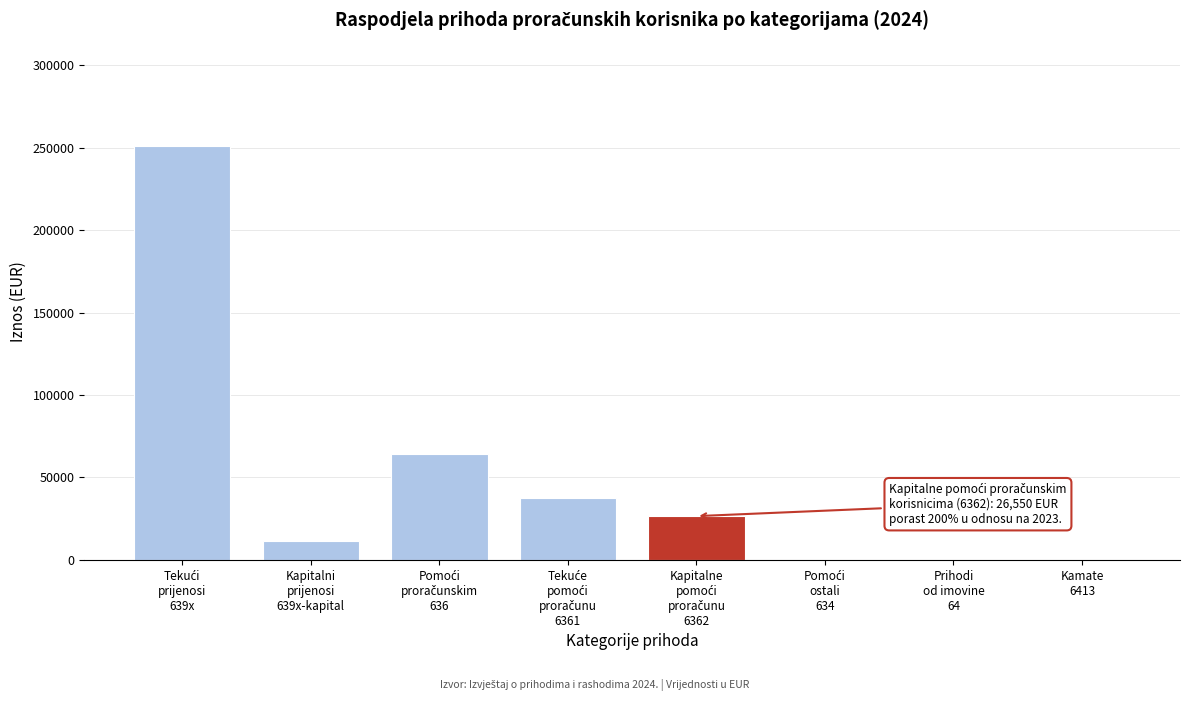

What is the greatest value displayed?

250900.5